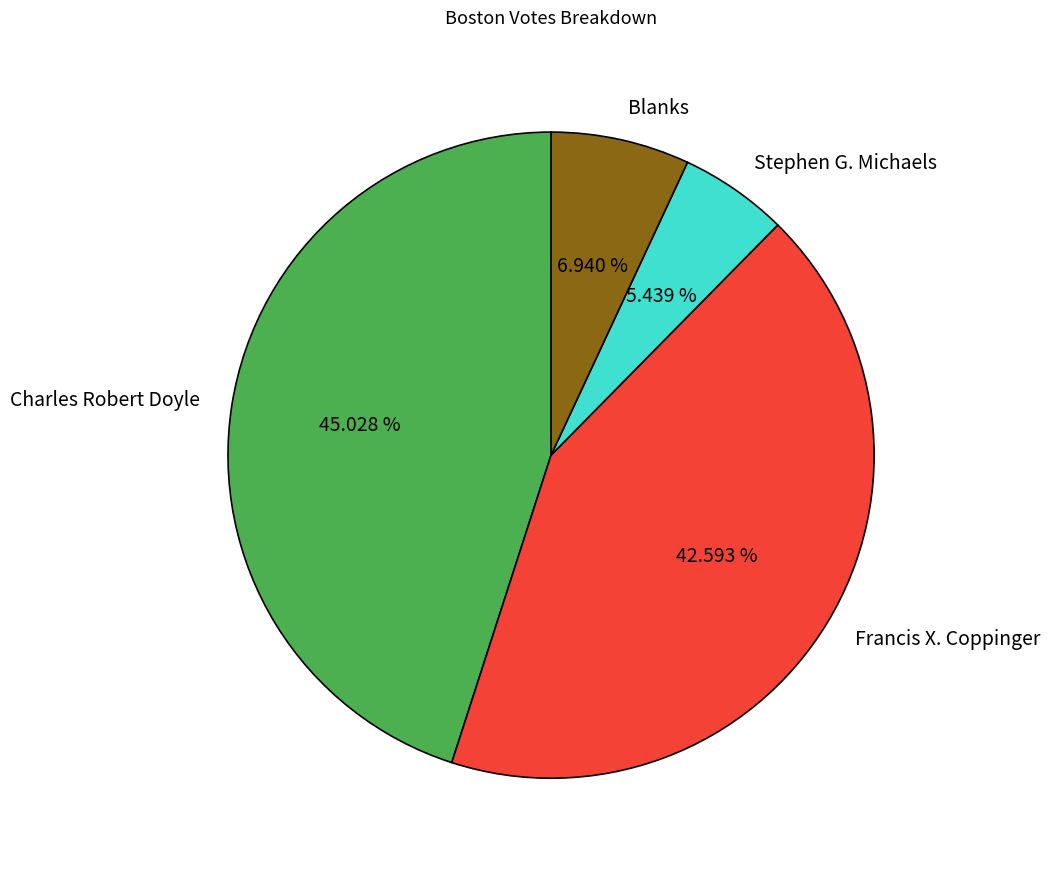

To the nearest percent, what is the average slice percentage?

25%